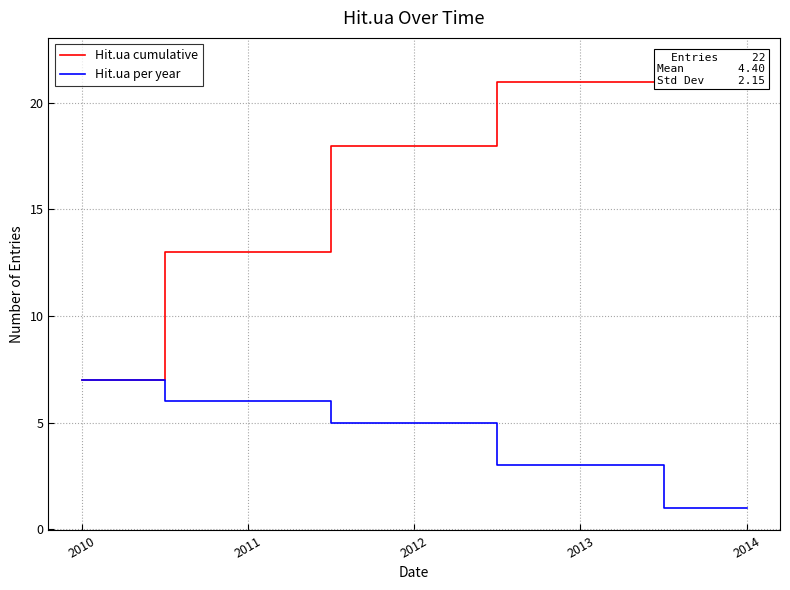

Count the number of data series in this chart.

2